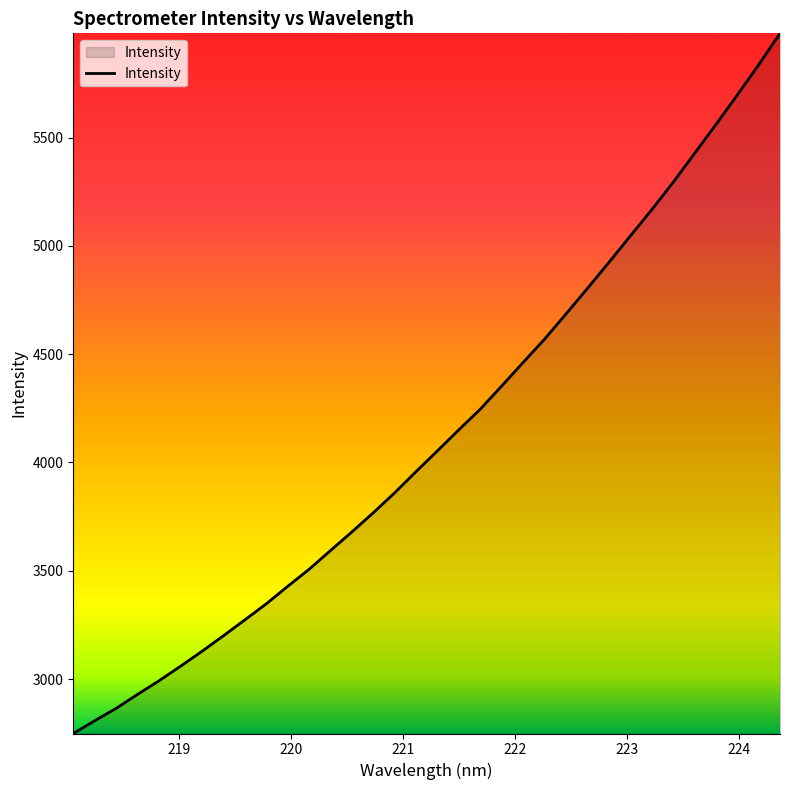

How many distinct data groups are displayed?

1